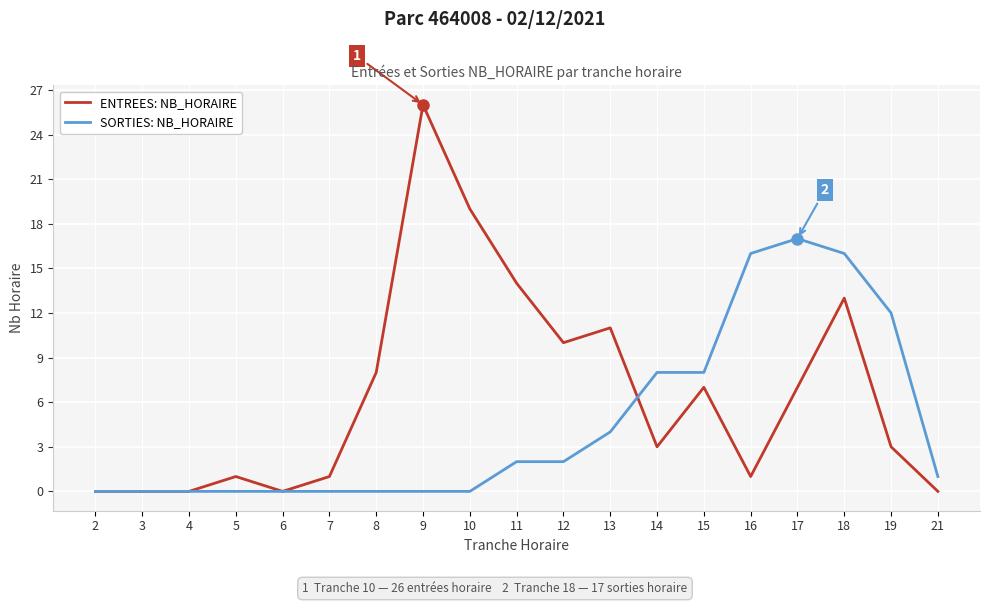

List the series in order of their overall mean, highest first.

ENTREES: NB_HORAIRE, SORTIES: NB_HORAIRE